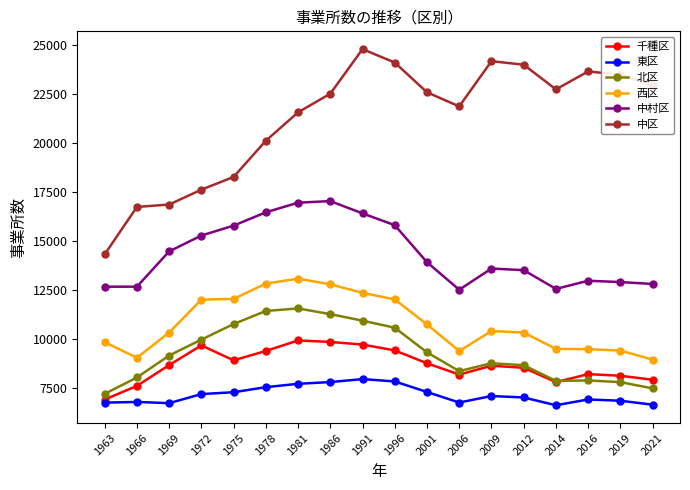

What is the spread (max minus min) of values at 1991?

16841